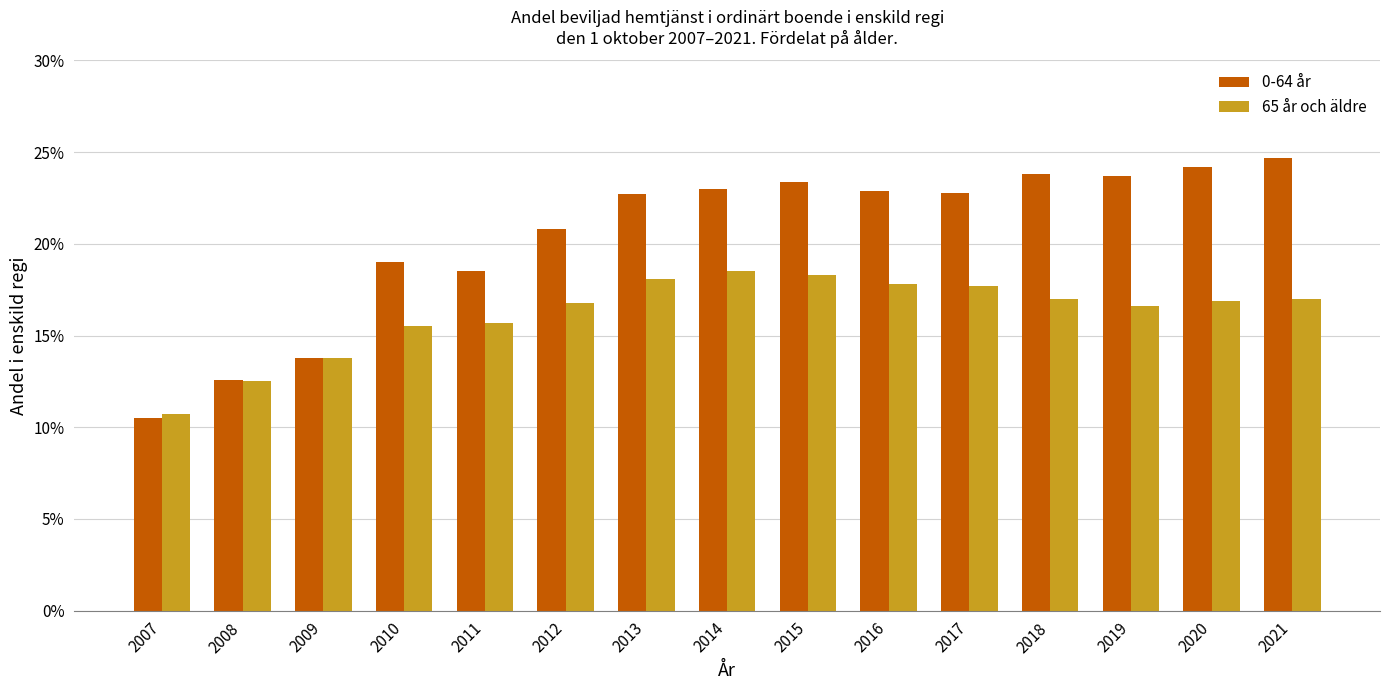

Where is 0-64 år nearest to the value 0?

2007